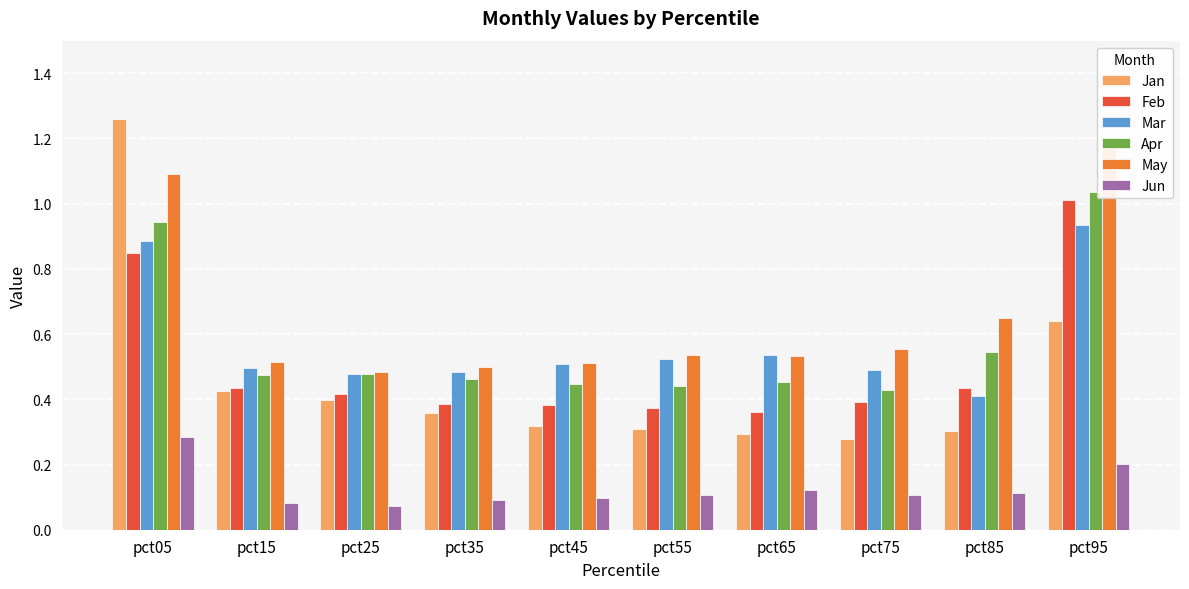

Which series changed the most between pct15 and pct45?

Jan